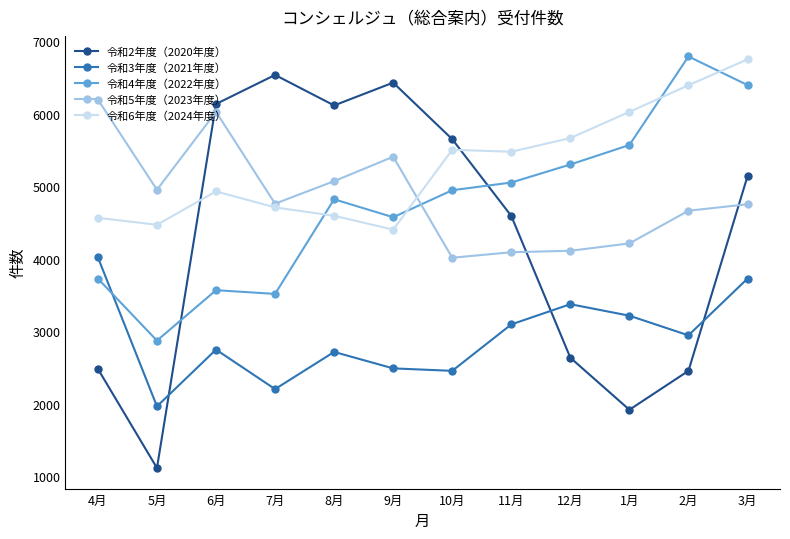

How many values in the 令和3年度（2021年度） series are below 2944?

6